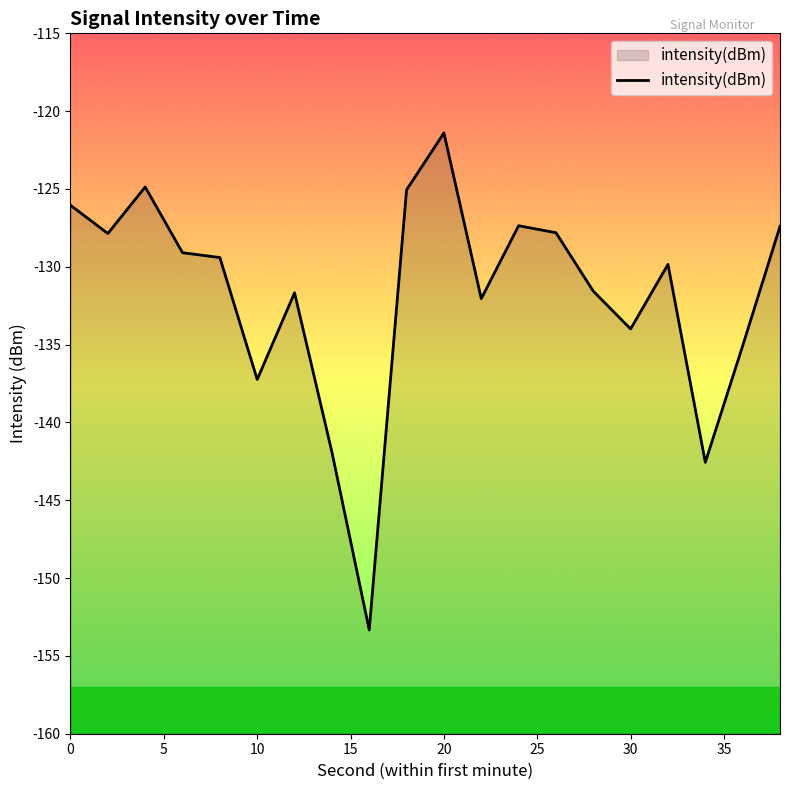

Does the chart display data point markers on the line(s)?

No